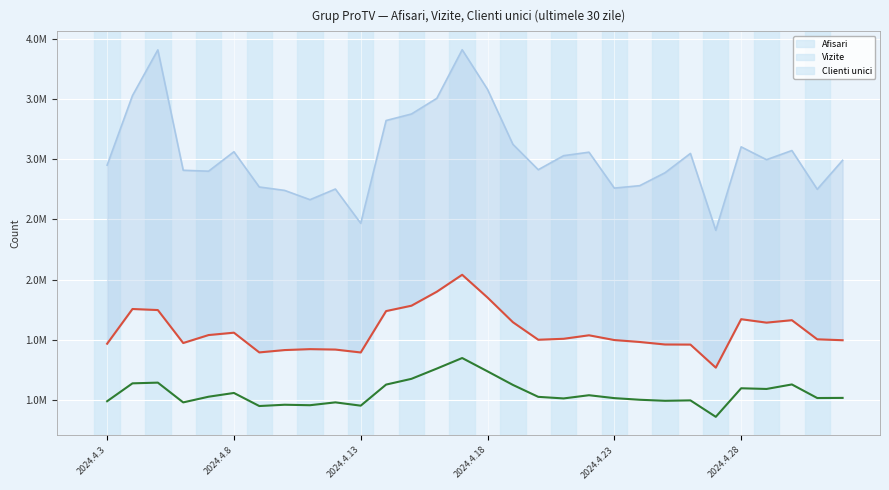

What are all the series names shown in the legend?

Afisari, Vizite, Clienti unici